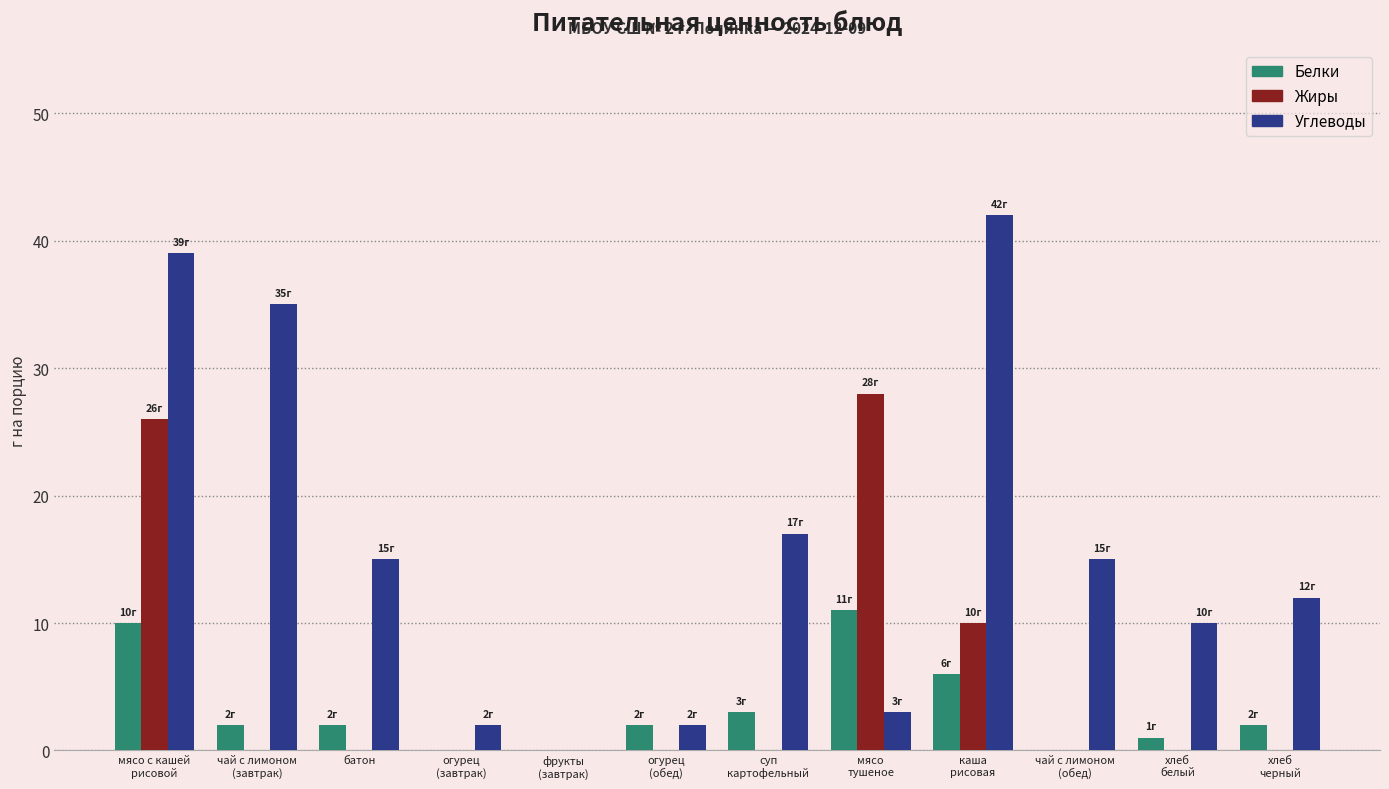

What is the sum of the Белки values at огурец
(обед) and суп
картофельный?

5